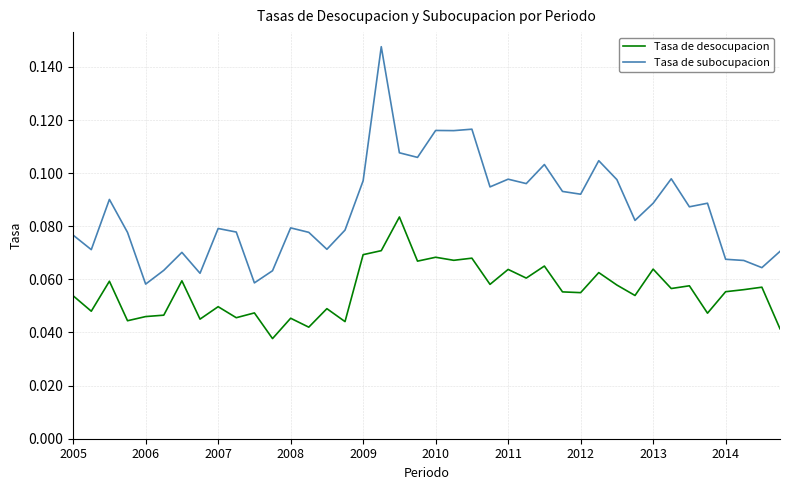

True or false: Tasa de desocupacion and Tasa de subocupacion intersect in this chart.

False